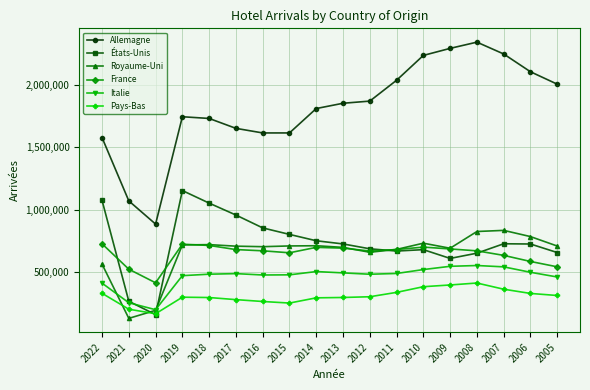

Which label corresponds to the smallest value in the chart?

2021